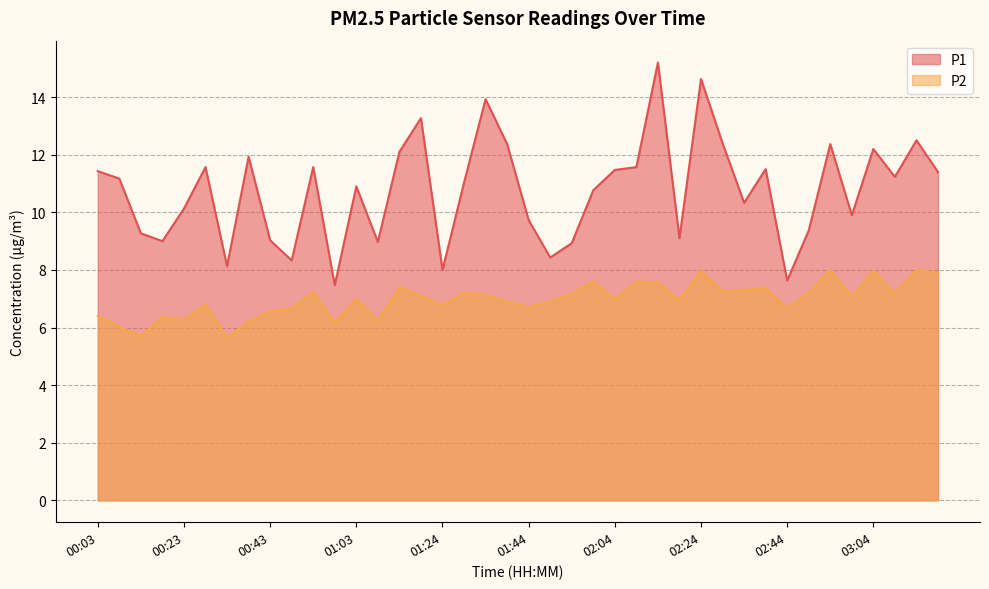

Where is the first local maximum for P2?

00:18